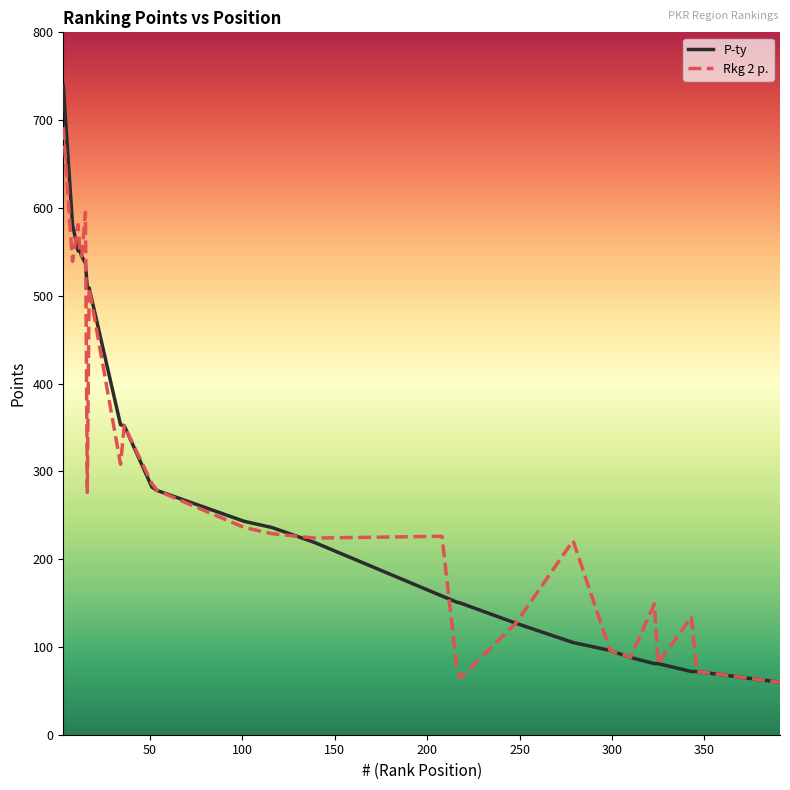

True or false: Rkg 2 p. and P-ty intersect in this chart.

True